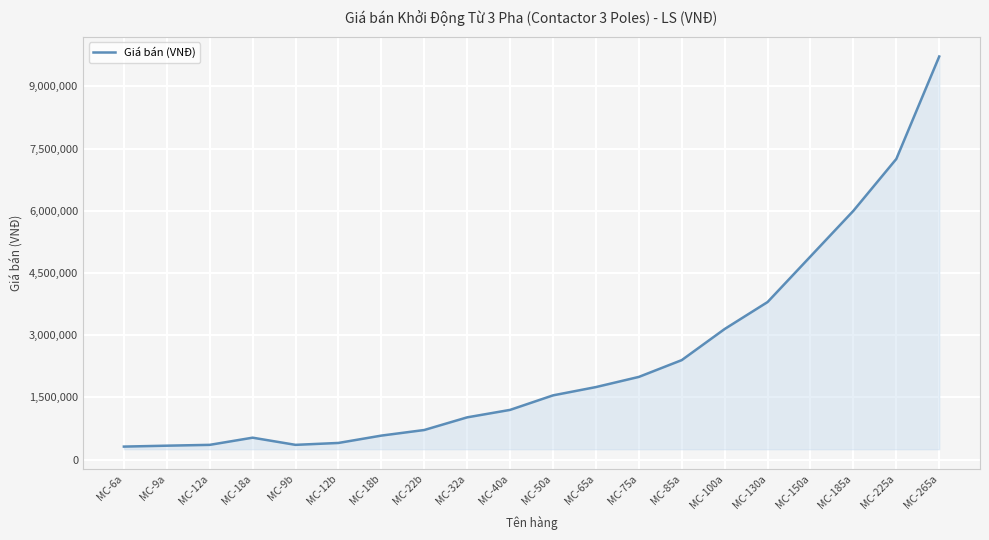

What is the greatest value displayed?

9720000